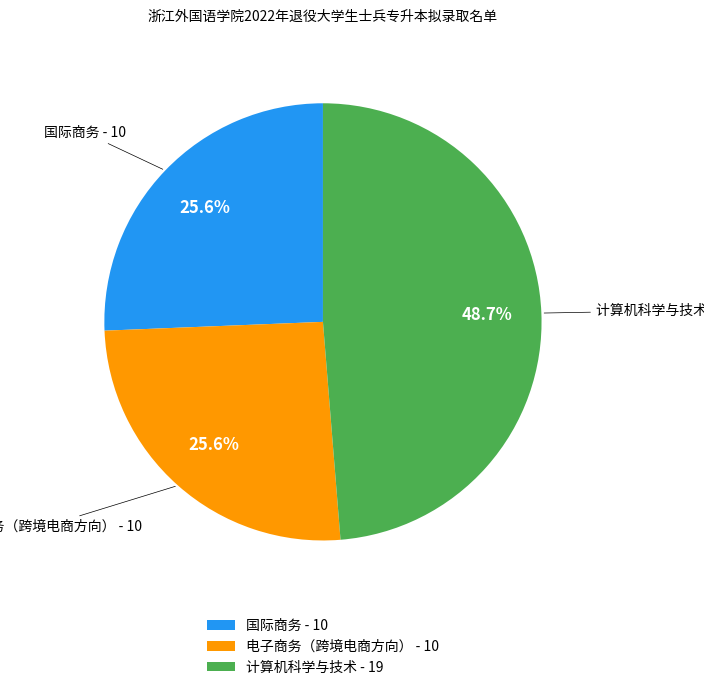

What is the largest slice in the pie chart?

计算机科学与技术 - 19